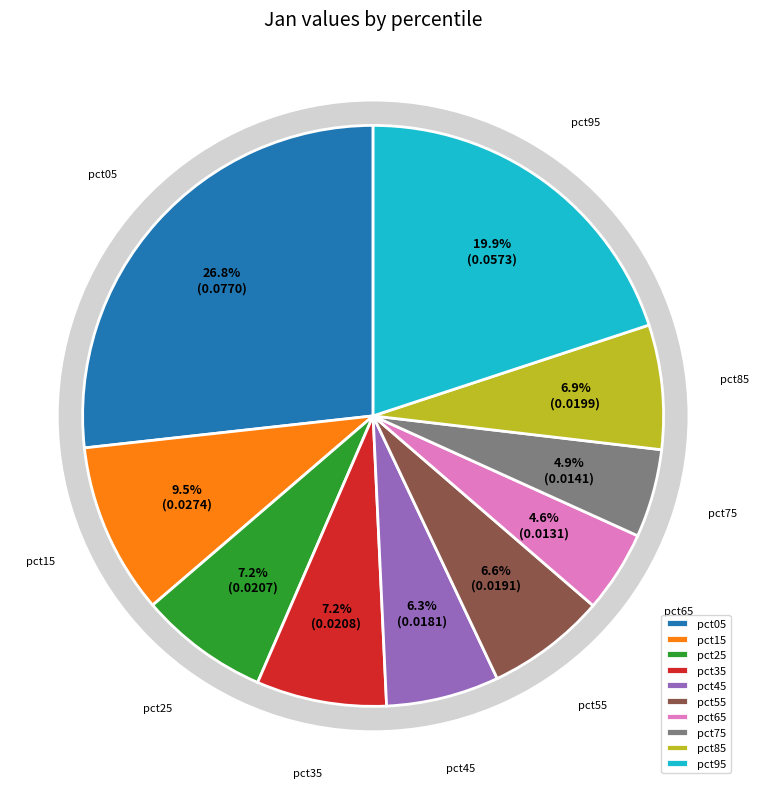

What percentage is the pct45 slice, to the nearest percent?

6%